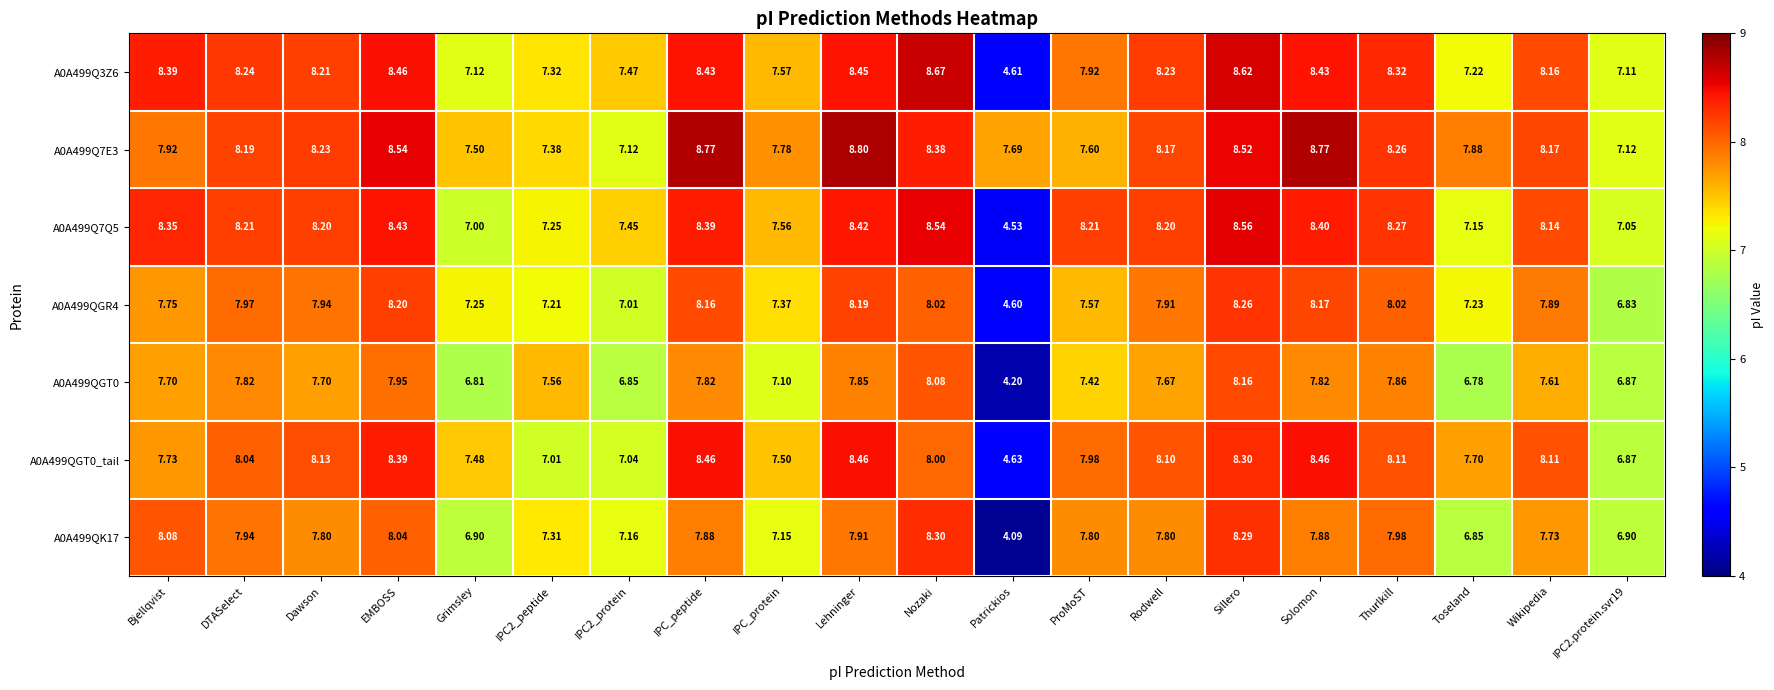

Which series changed the most between IPC_peptide and IPC2.protein.svr19?

A0A499Q7E3